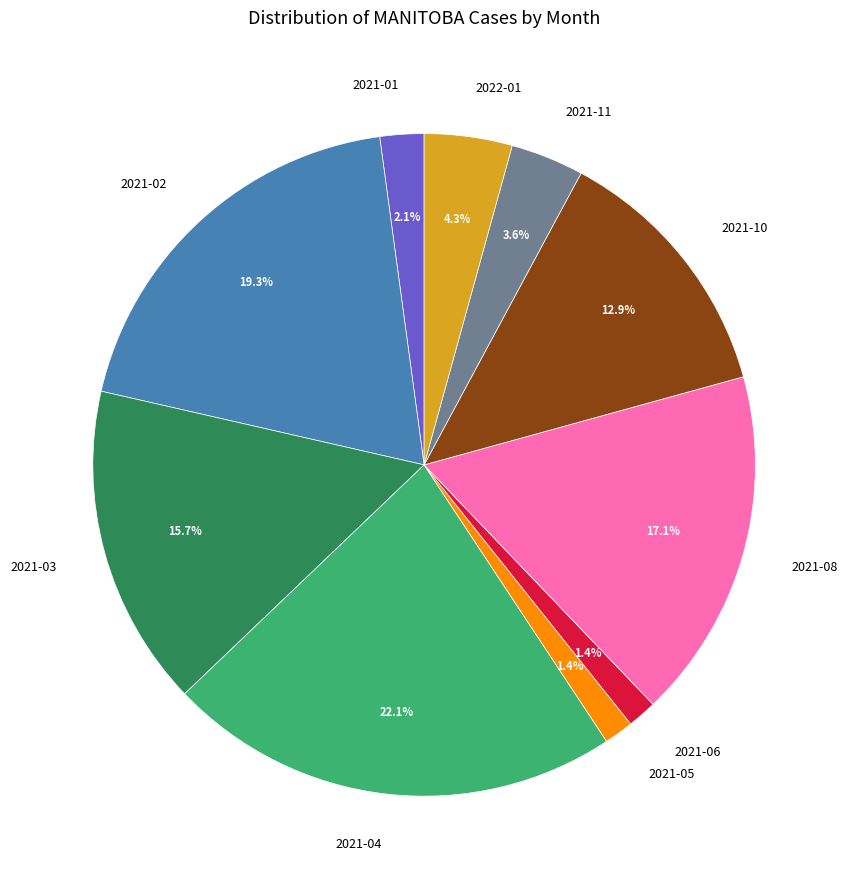

Does 2021-04 represent more than half of the total?

No